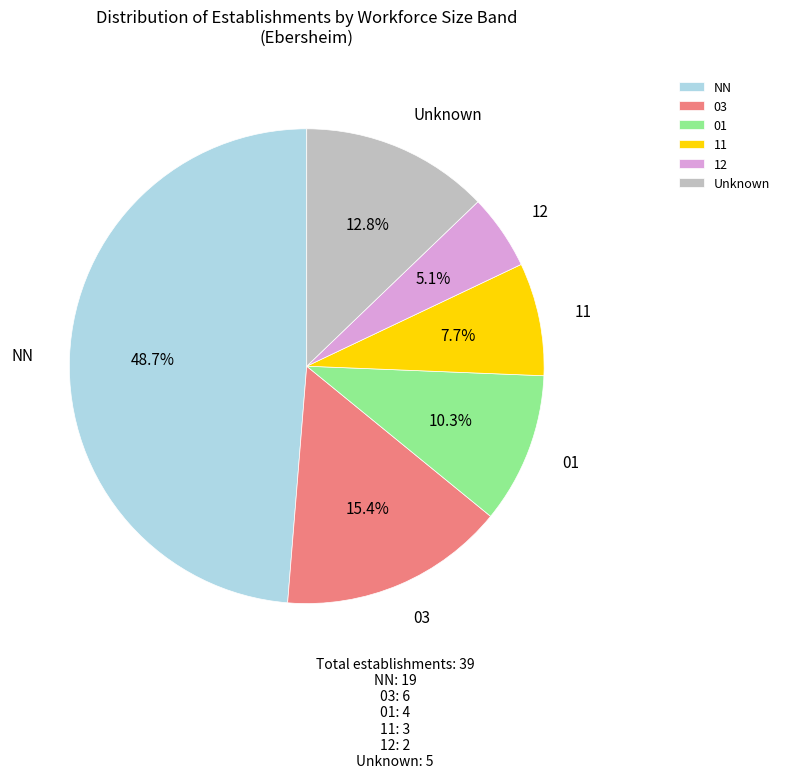

Does 01 account for over 50% of the chart?

No